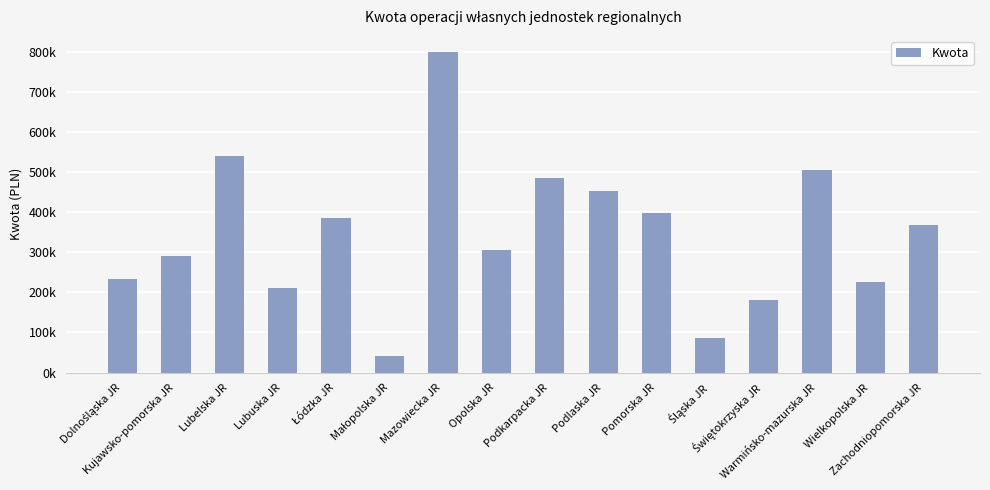

Are the bars horizontal?

No